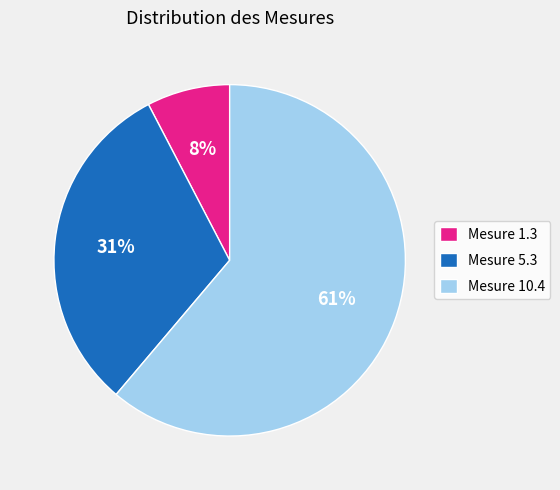

Combined, do Mesure 10.4 and Mesure 5.3 account for over 50%?

Yes